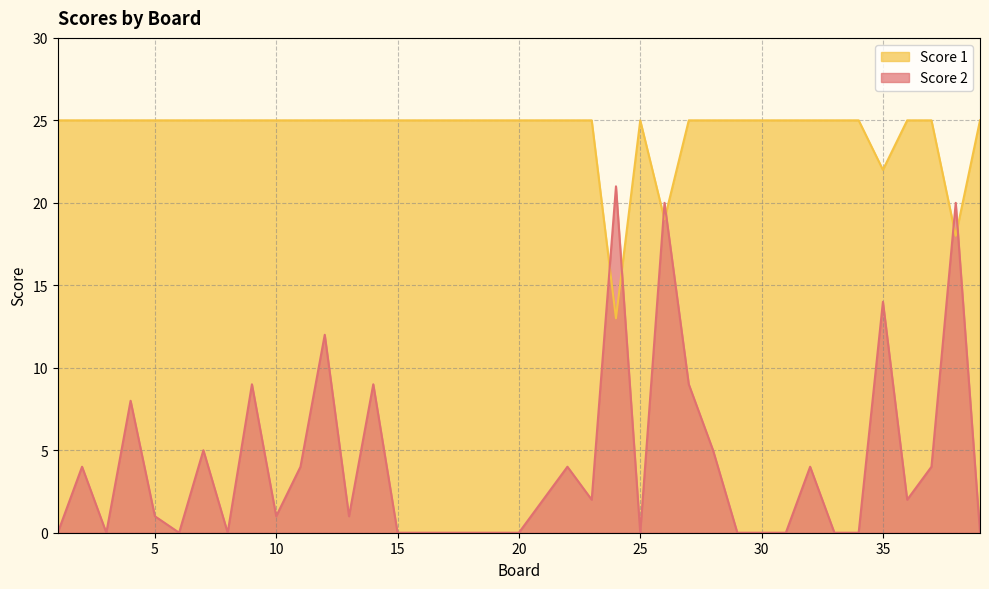

Rank the series by their average value, from lowest to highest.

Score 2, Score 1